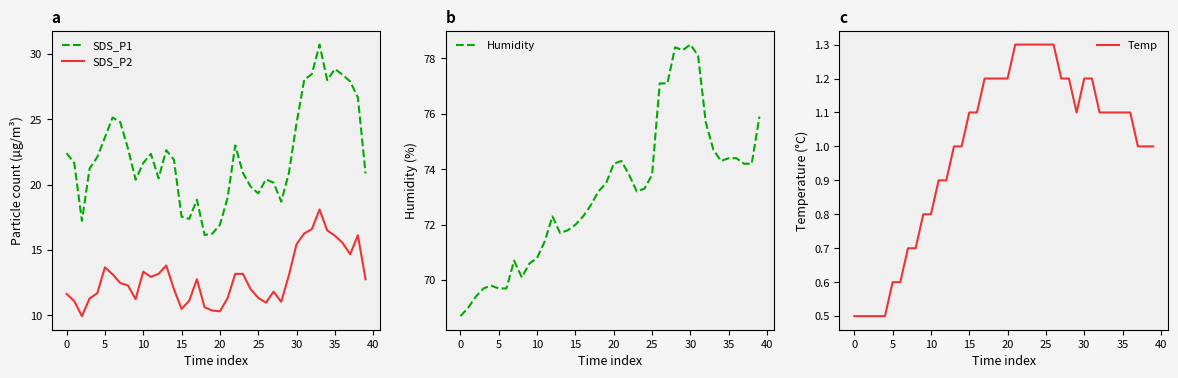

True or false: Humidity has a value of 20.7 at 5.

False